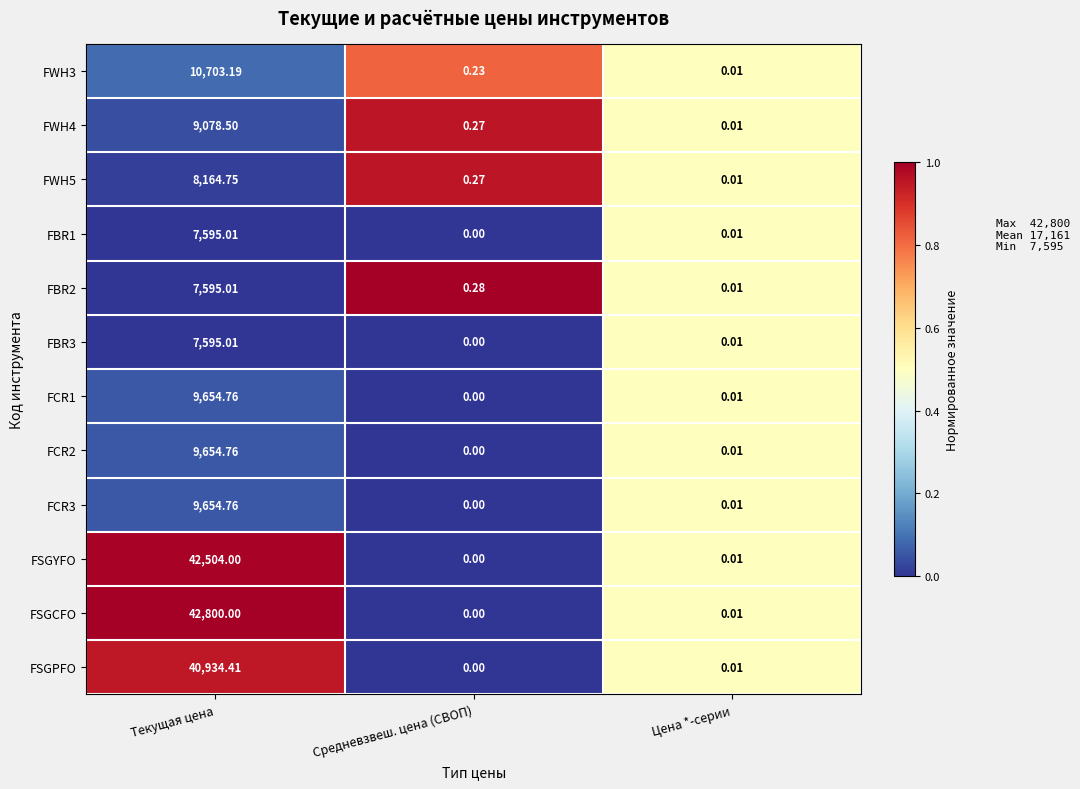

Rank the categories by FSGYFO value from highest to lowest.

Текущая цена, Цена *-серии, Средневзвеш. цена (СВОП)